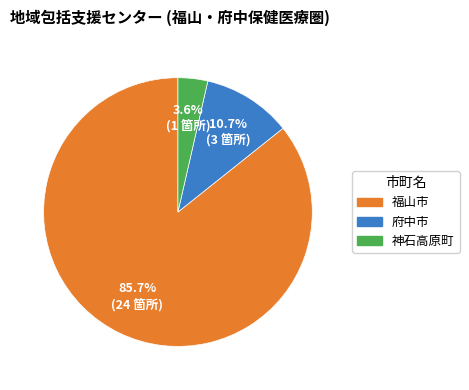

Which has a higher value, 府中市 or 神石高原町?

府中市